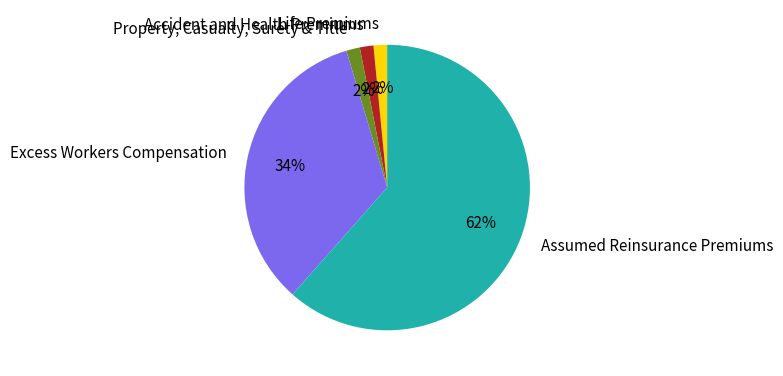

Is the sum of Accident and Health Premiums and Excess Workers Compensation greater than half?

No